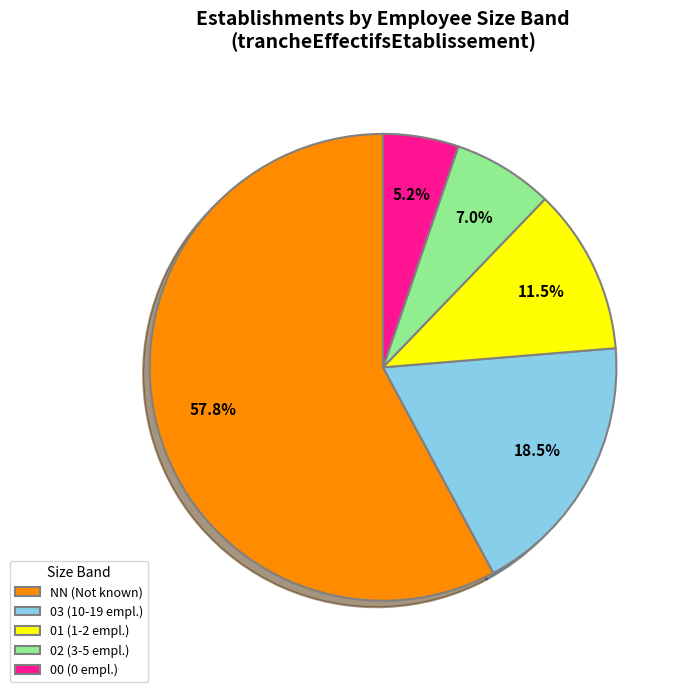

Between 03 and 01, which is larger?

03